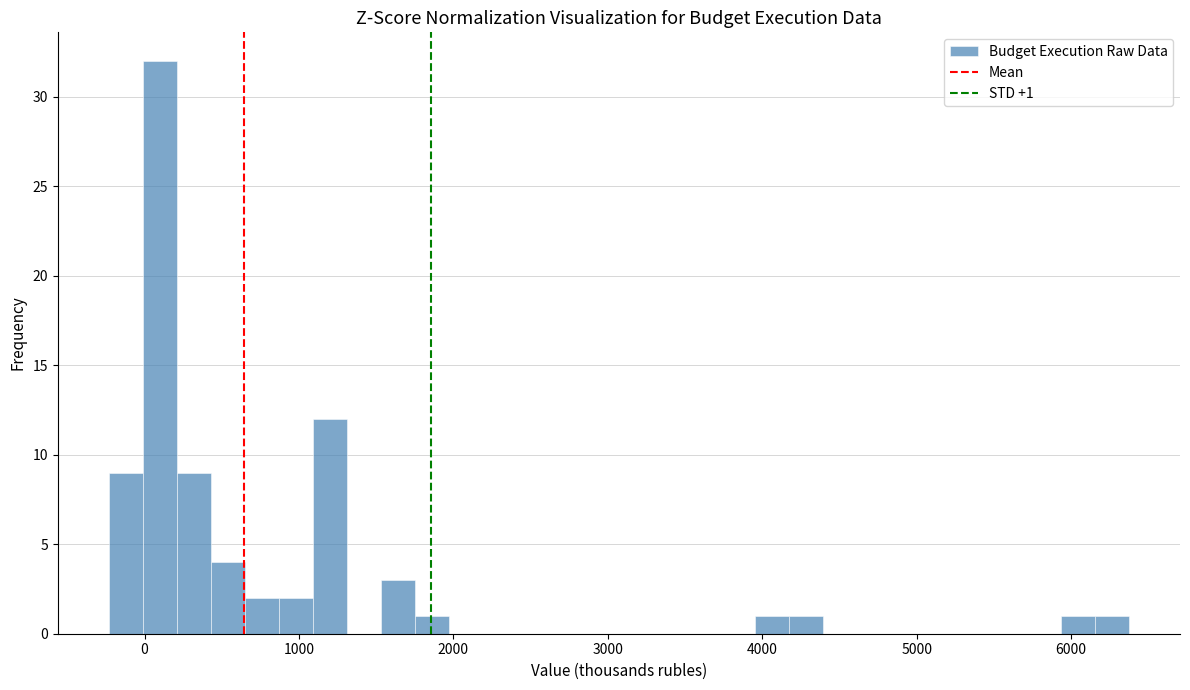

Around what value on the x-axis is the tallest bar? Give the approximate position of its centre, as read against the axis.

100